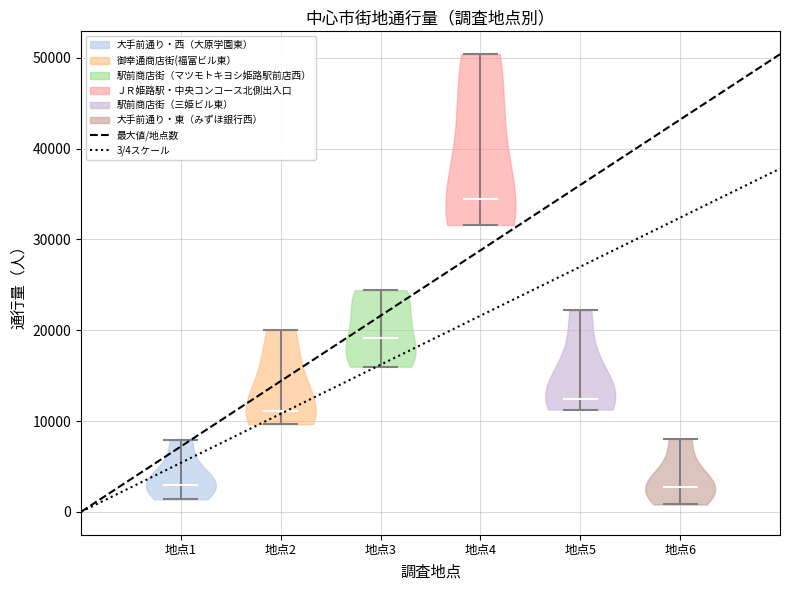

Reading left to right, read every violin against the y-axis: where its median line is, and the lowest and highest points it reaches. The values are not printed on the chart, so give them approximately, as read against the axis.

地点1: median line 3000, lowest point 1000, highest point 8000
地点2: median line 11000, lowest point 10000, highest point 20000
地点3: median line 19000, lowest point 16000, highest point 24000
地点4: median line 34000, lowest point 32000, highest point 50000
地点5: median line 12000, lowest point 11000, highest point 22000
地点6: median line 3000, lowest point 1000, highest point 8000